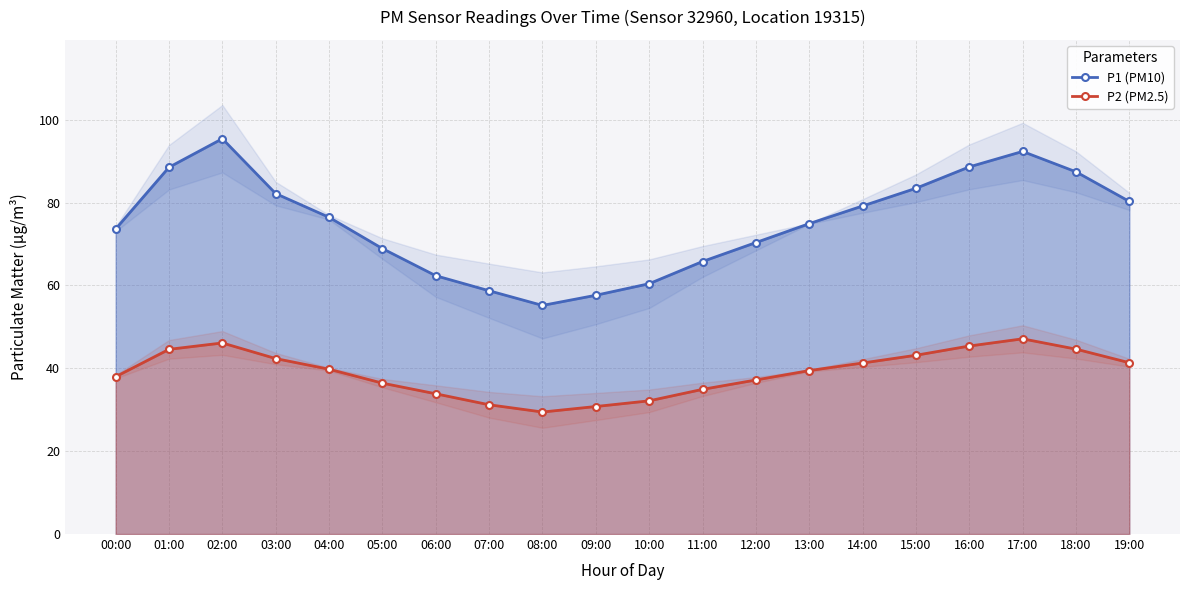

True or false: P1 (PM10) and P2 (PM2.5) cross at least once.

False